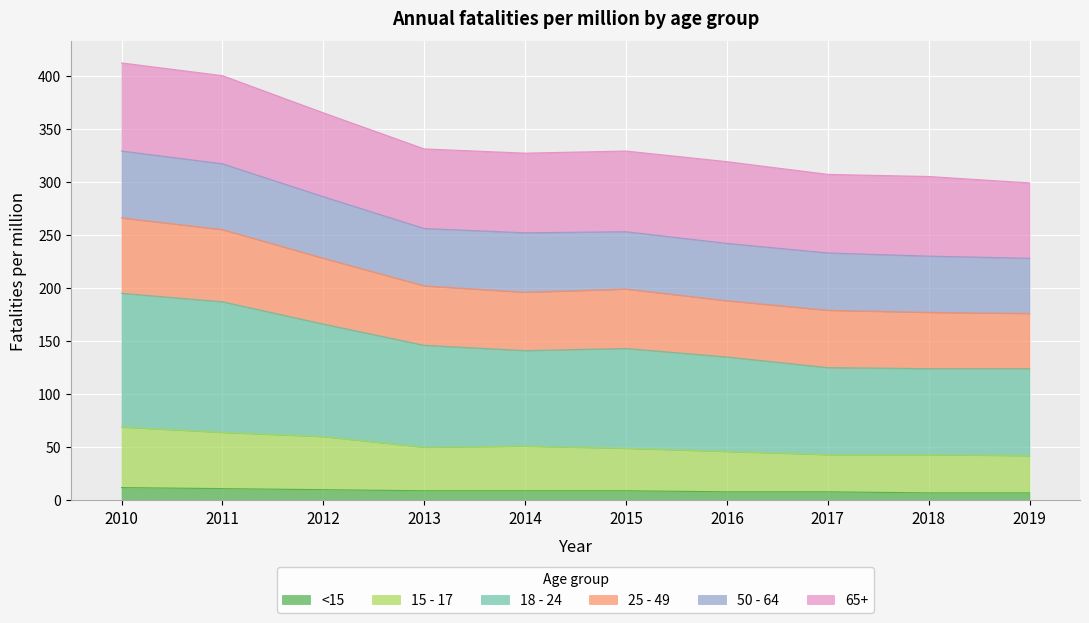

At which category does the chart reach its minimum across all series?

2018